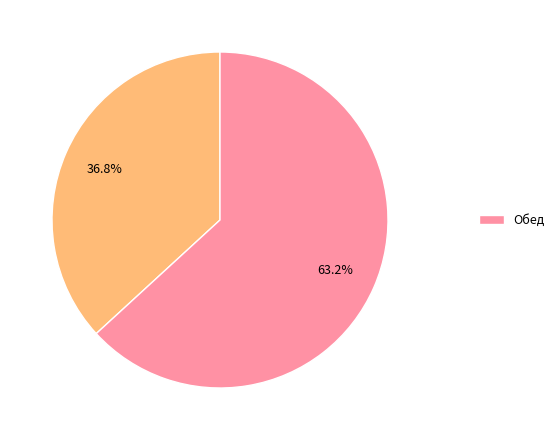

Does any single category account for the majority?

Yes